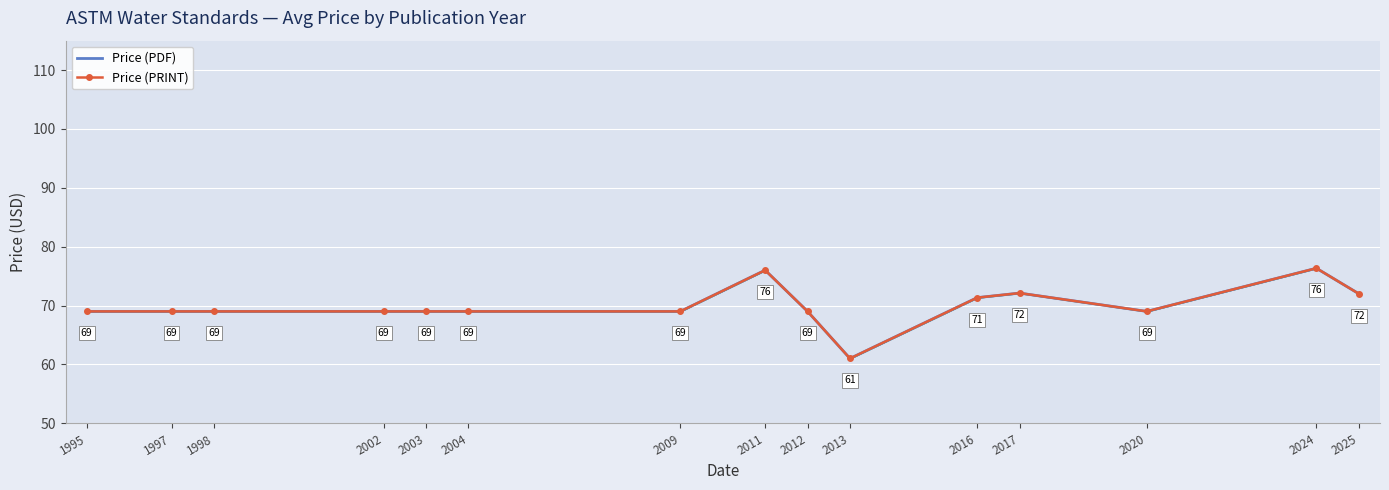

Where does the Price (PDF) series first go above 69?

2011